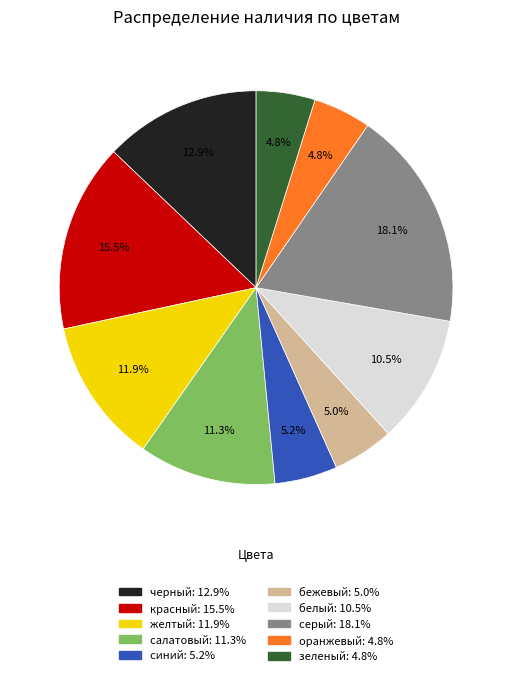

Does оранжевый represent more than half of the total?

No